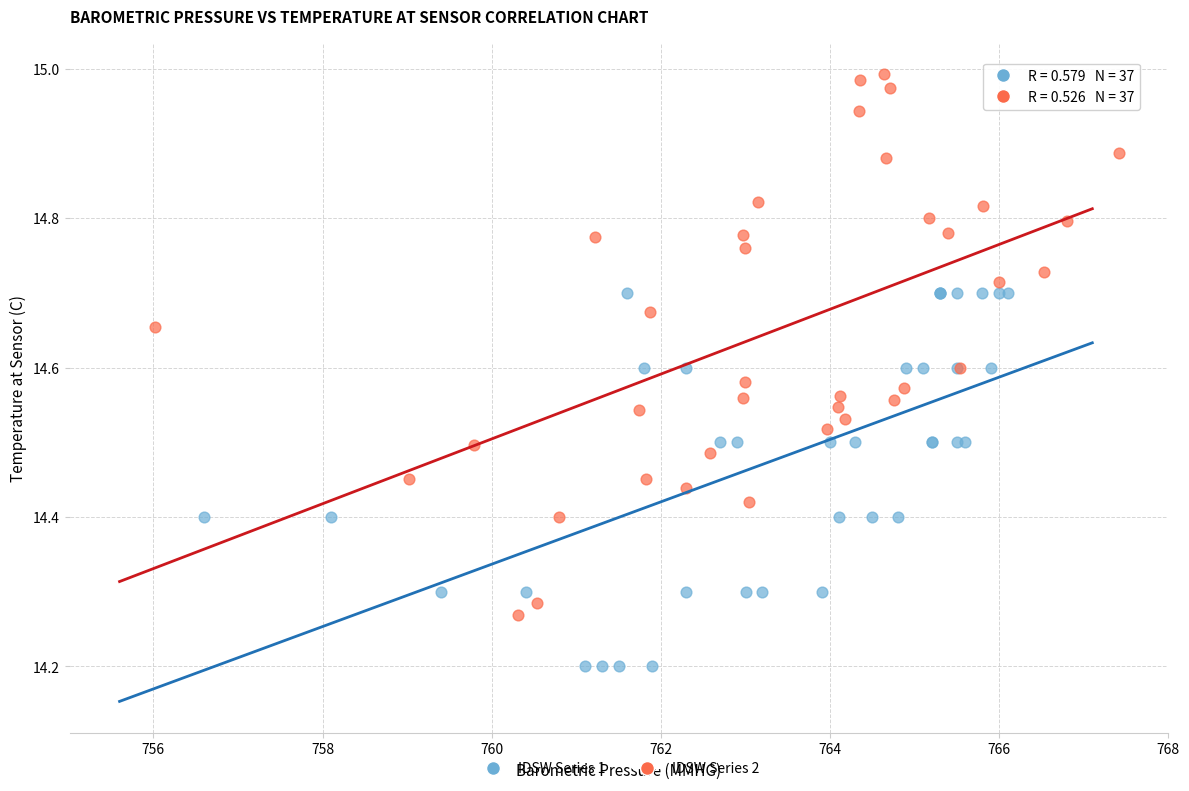

Which series has the widest spread of Y values?

IDSW Series 2